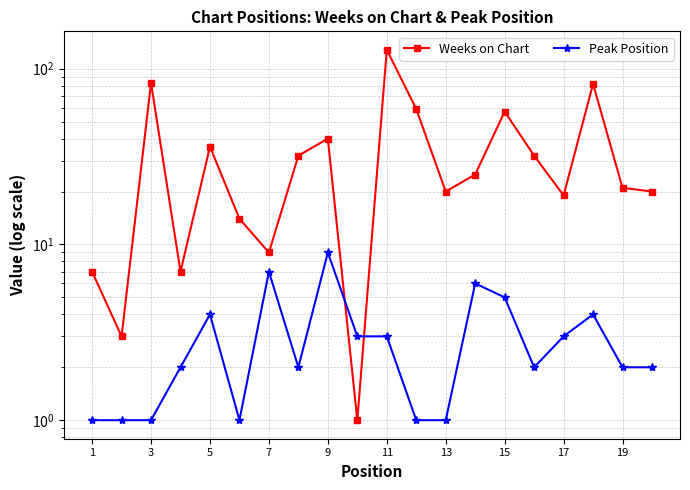

True or false: Weeks on Chart and Peak Position intersect in this chart.

True